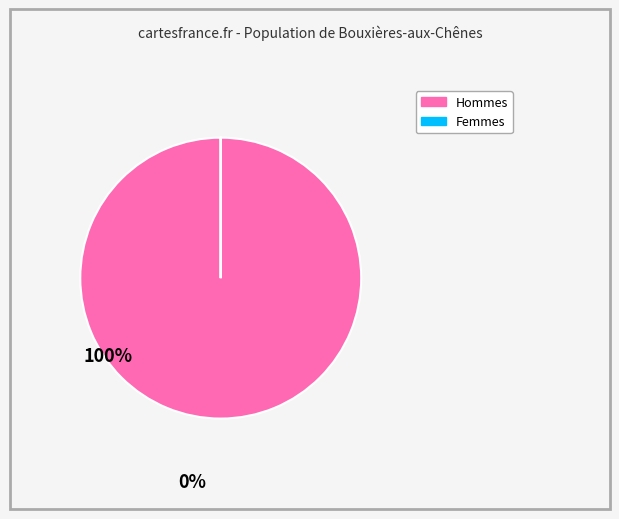

Is there a majority slice in this chart?

Yes